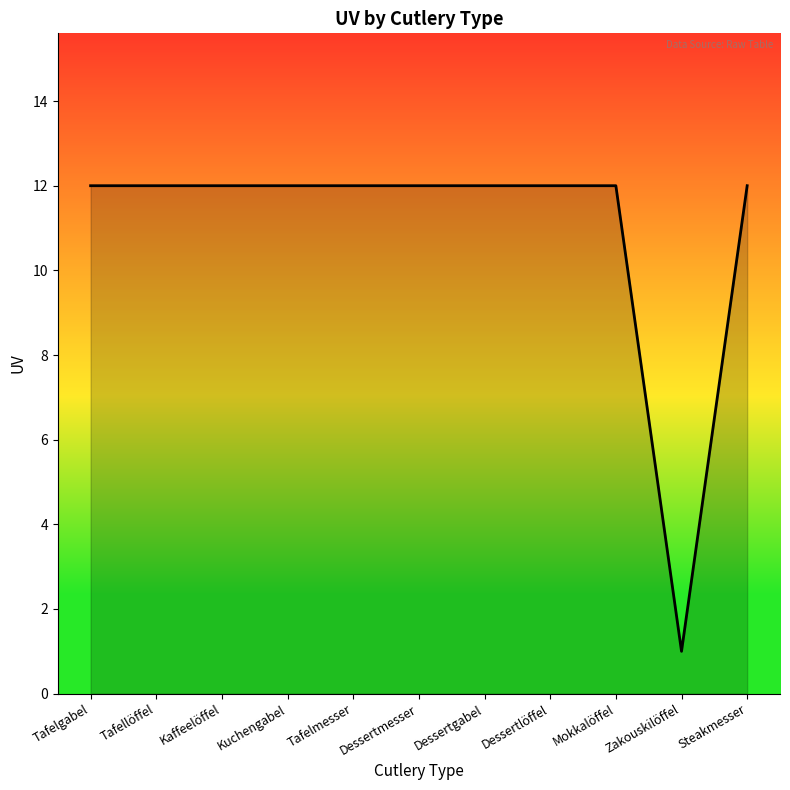

What is the value of the 3rd point from the left?

12